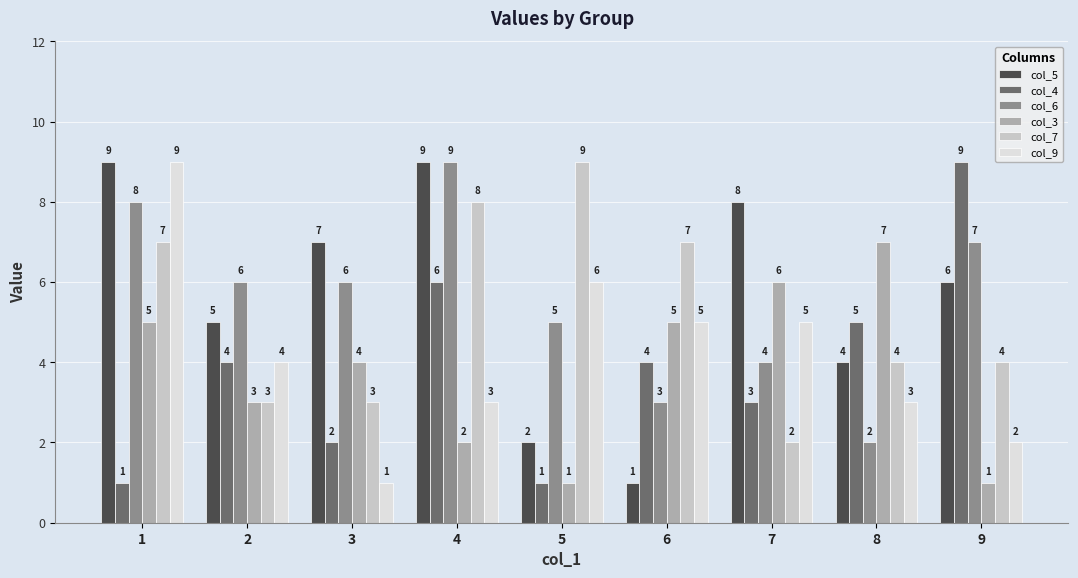

Which series changed the most between 4 and 7?

col_7